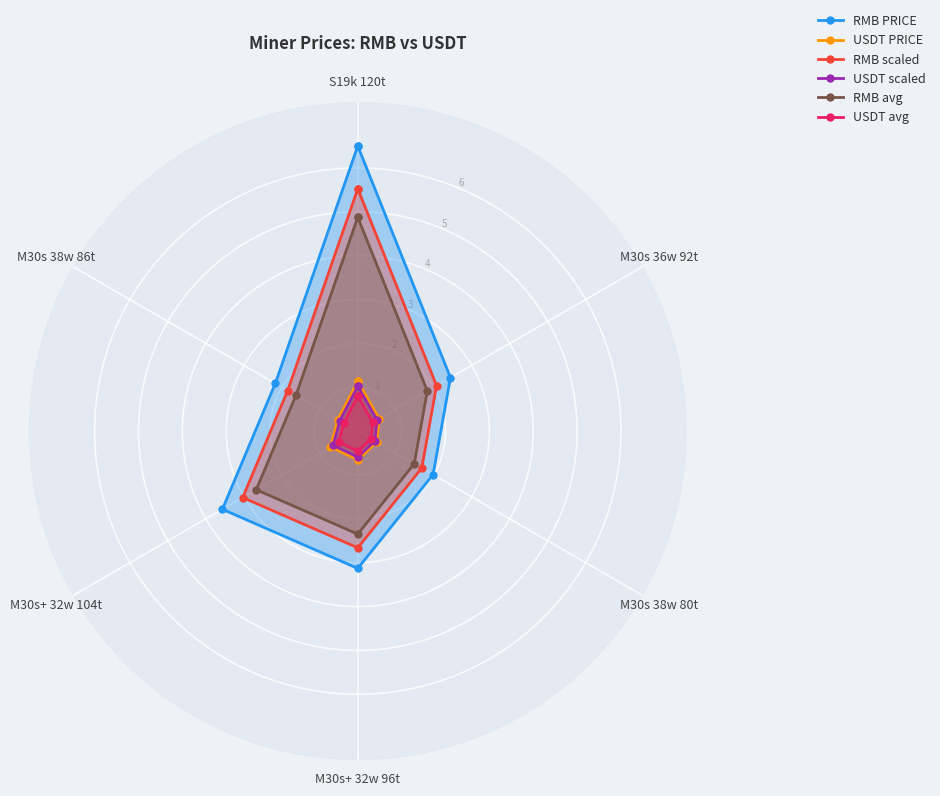

The value of USDT scaled at M30s 36w 92t is 0.5. True or false?

True